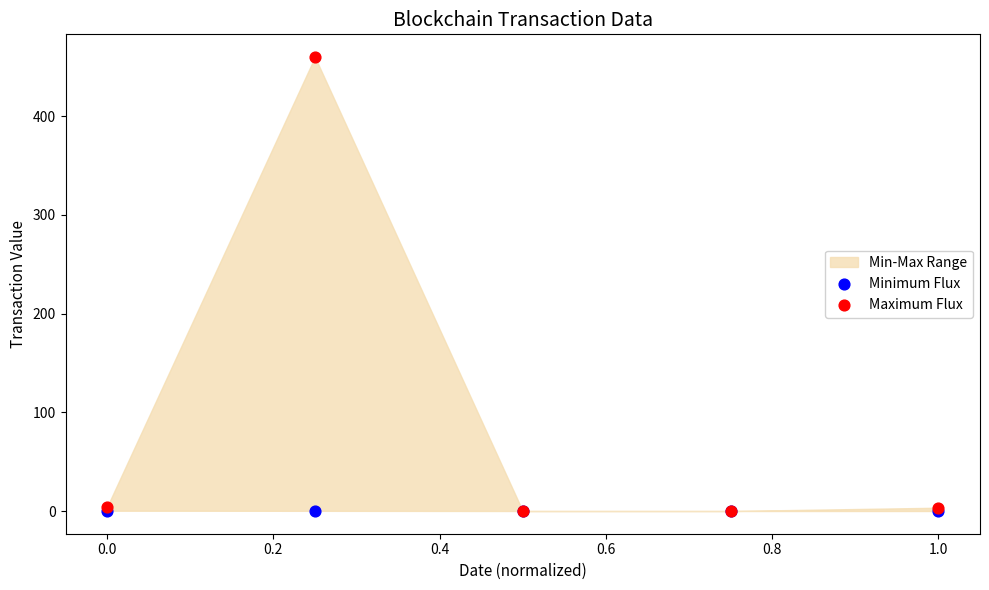

Which series contains the highest Y value?

Maximum Flux